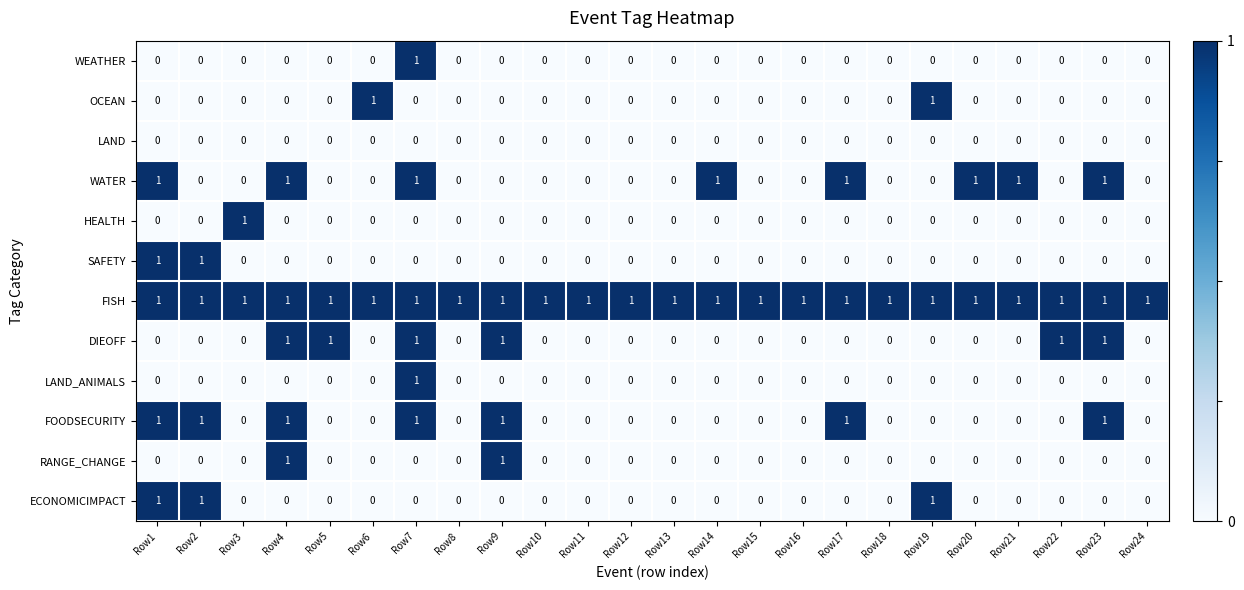

Which series changed the most between Row14 and Row17?

FOODSECURITY